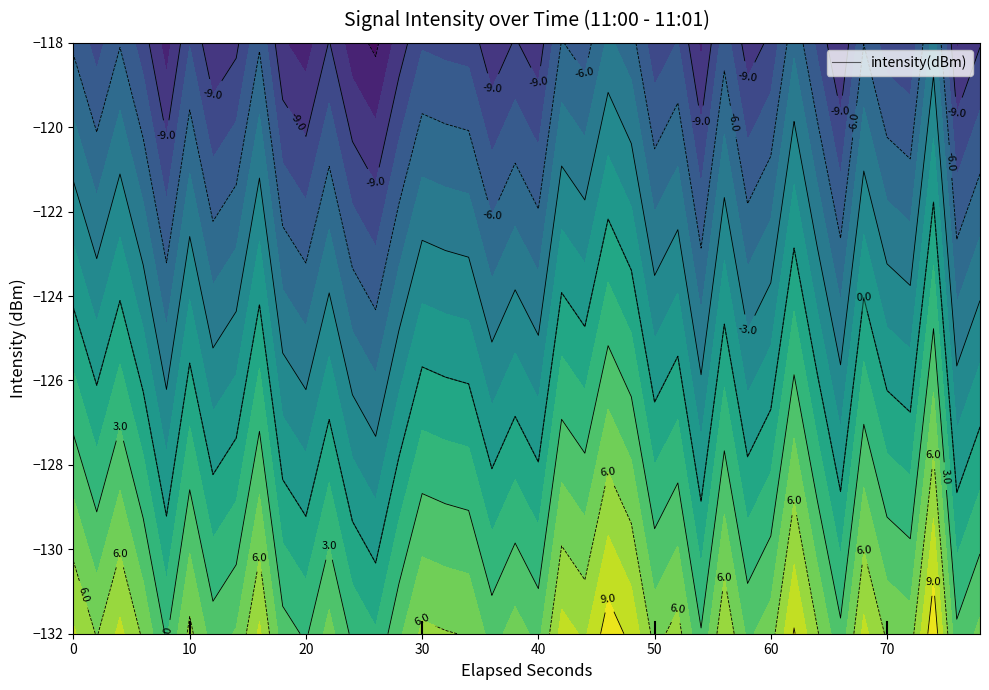

The value of intensity(dBm) at 0 is -184.8. True or false?

False